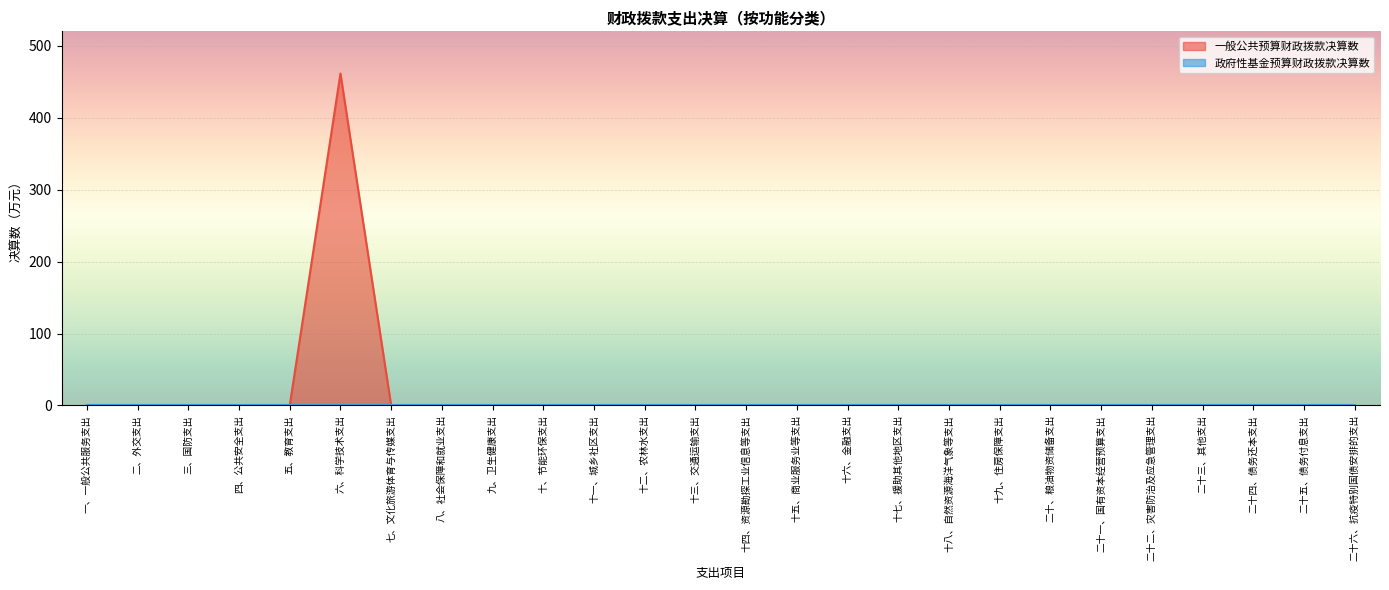

What is the greatest value displayed?

461.3